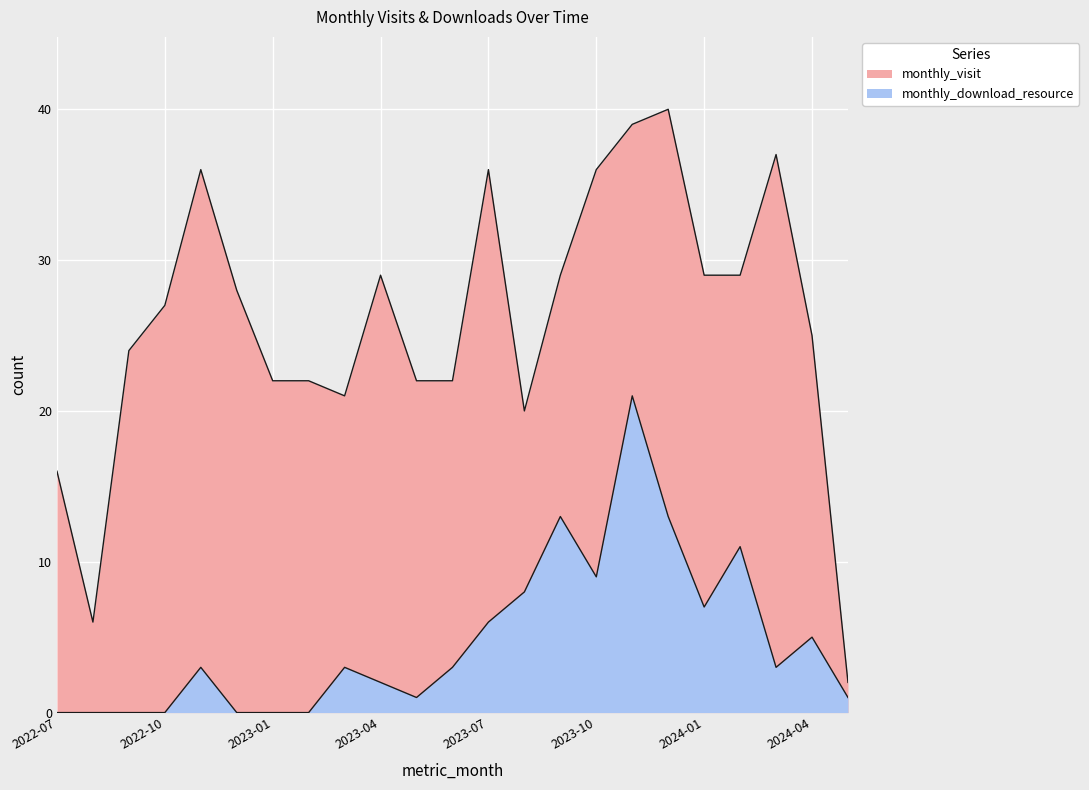

Is it true that monthly_download_resource equals 4 at 2024-02?

False